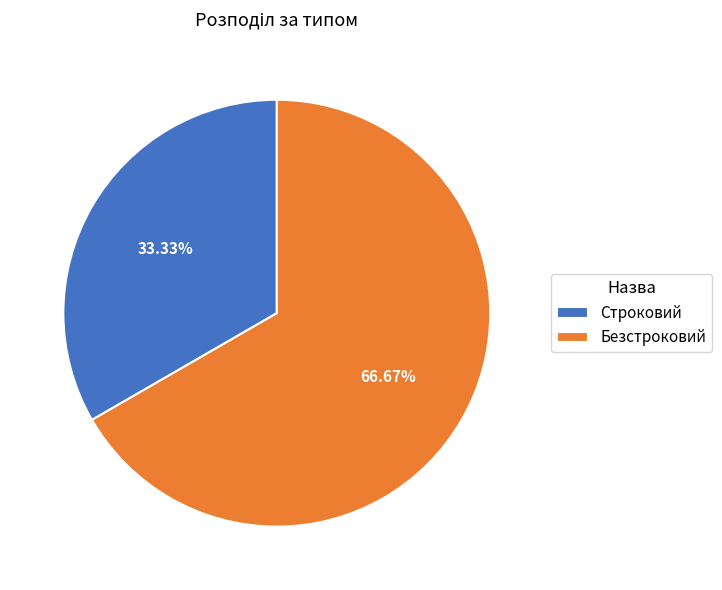

To the nearest percent, what is the combined percentage of Безстроковий and Строковий?

100%